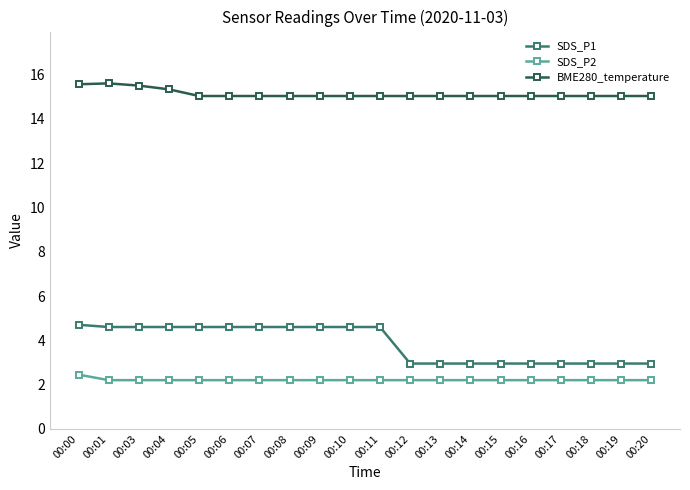

What is the value of the SDS_P2 point at the 4th from the left?

2.2